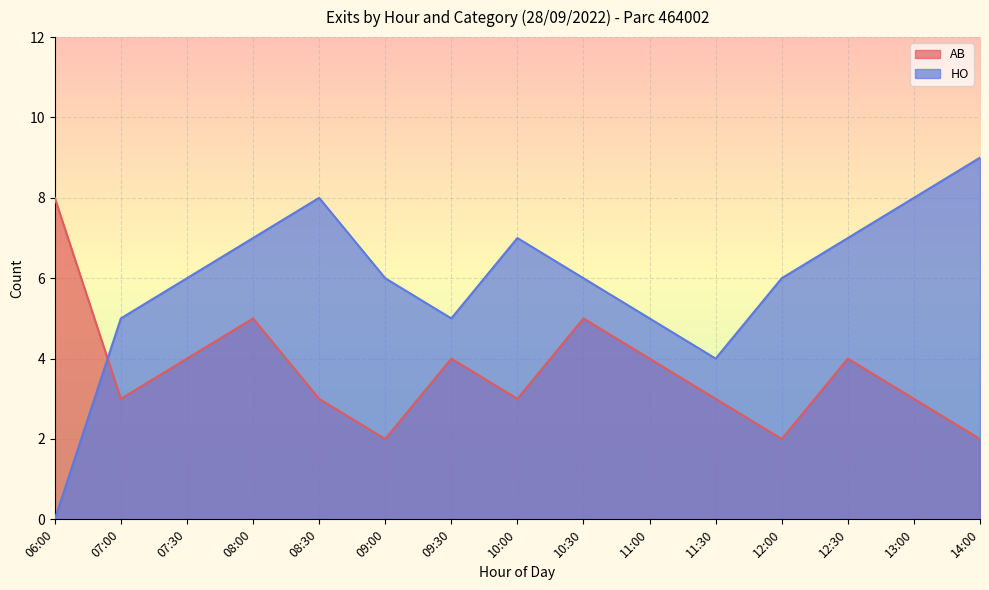

Where is the first local minimum for AB?

07:00